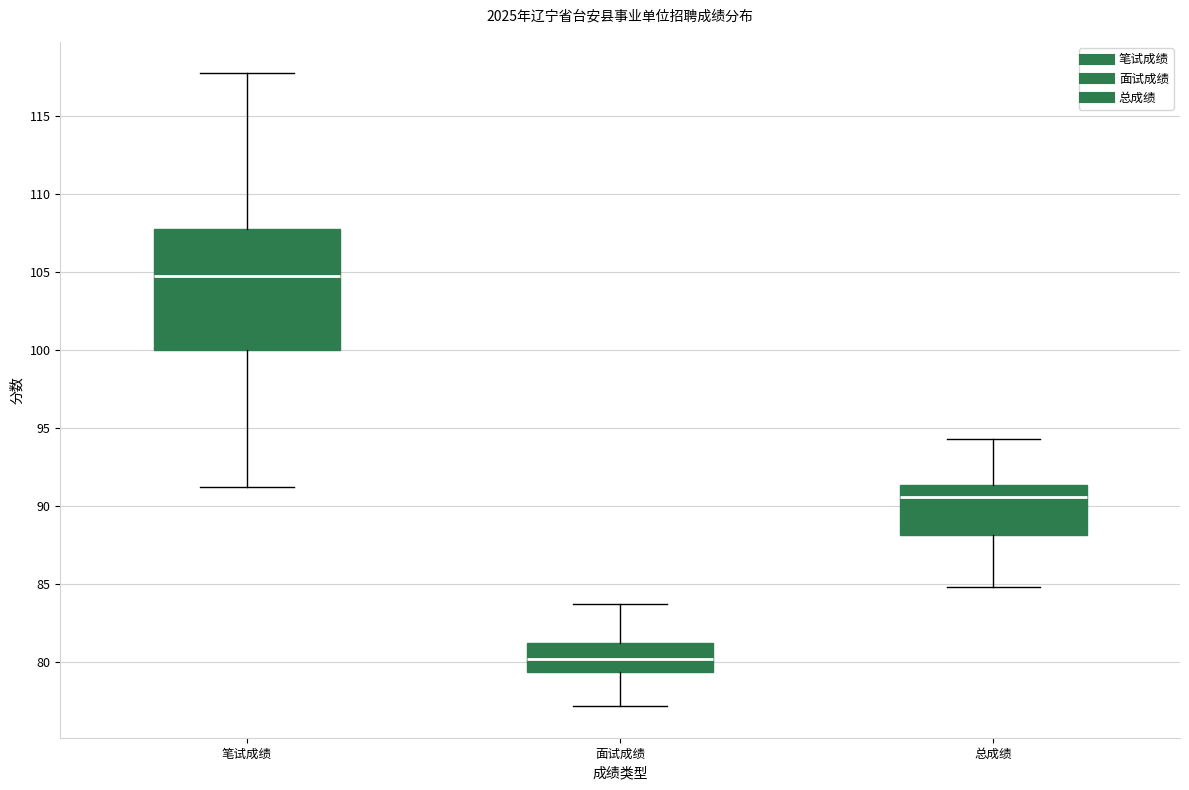

Where does the lower whisker of the box for 笔试成绩 end on the y-axis? The values are not printed on the chart, so give them approximately, as read against the axis.

91.5